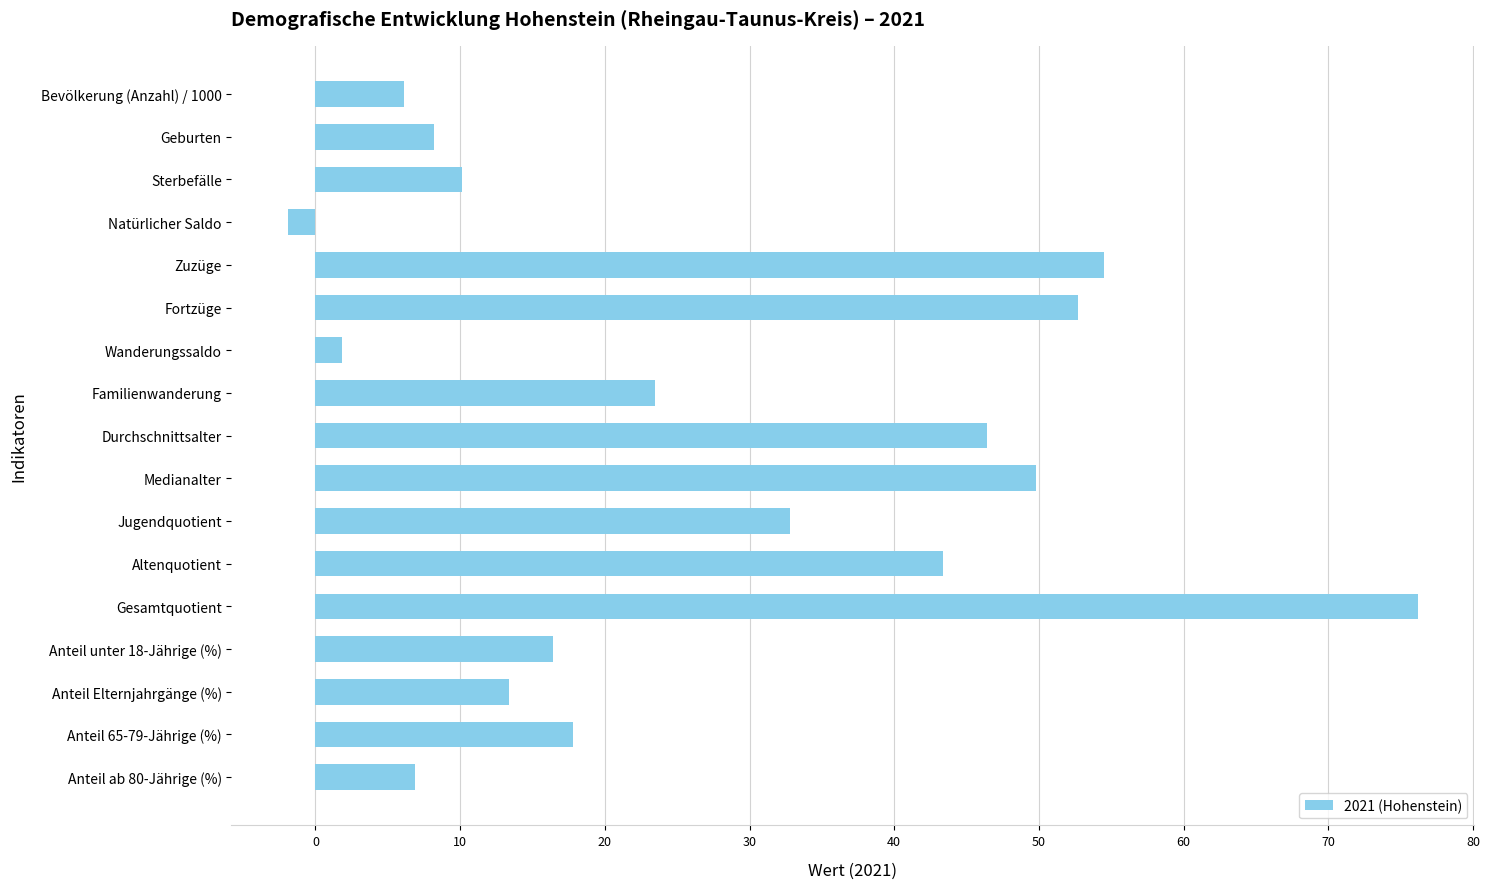

List the labels in order of value, smallest first.

Natürlicher Saldo, Wanderungssaldo, Bevölkerung (Anzahl) / 1000, Anteil ab 80-Jährige (%), Geburten, Sterbefälle, Anteil Elternjahrgänge (%), Anteil unter 18-Jährige (%), Anteil 65-79-Jährige (%), Familienwanderung, Jugendquotient, Altenquotient, Durchschnittsalter, Medianalter, Fortzüge, Zuzüge, Gesamtquotient